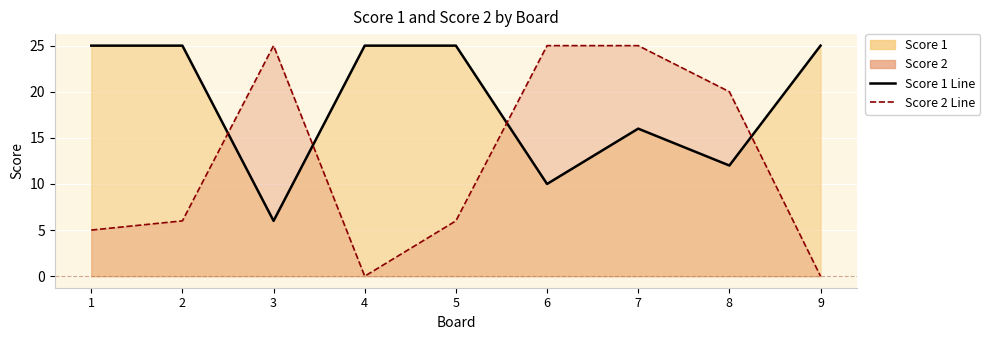

Reading left to right, what are all the values shown in this chart?

Score 1 Line: 25	25	6	25	25	10	16	12	25
Score 2 Line: 5	6	25	0	6	25	25	20	0